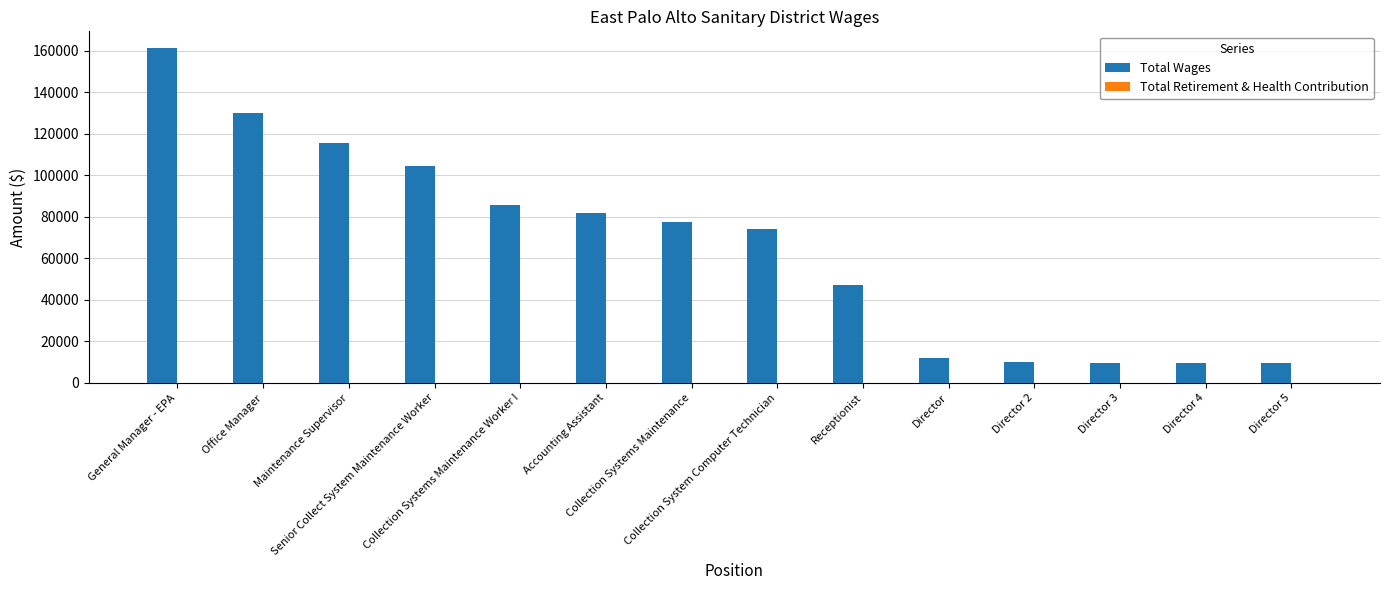

What is the sum of all values?

929197